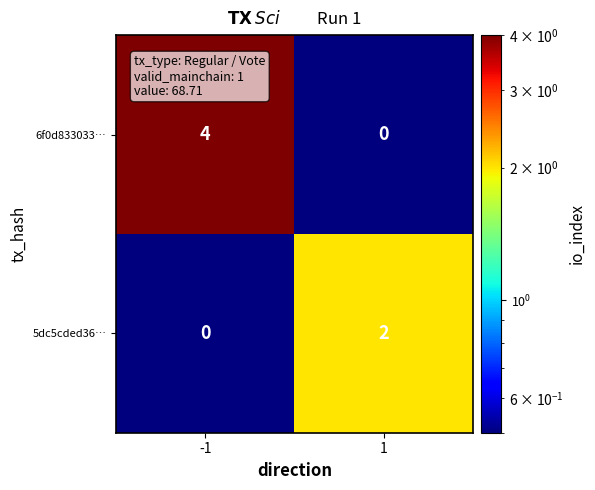

Which series has the largest total across all categories?

6f0d833033…